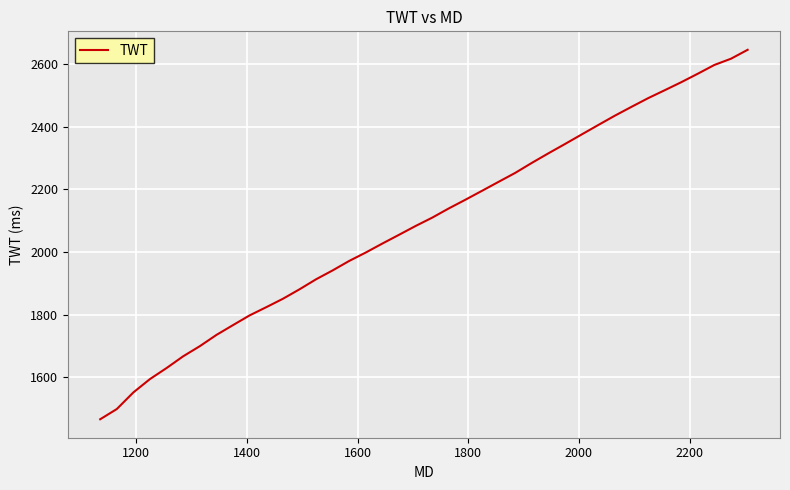

What is the greatest value displayed?

2645.8